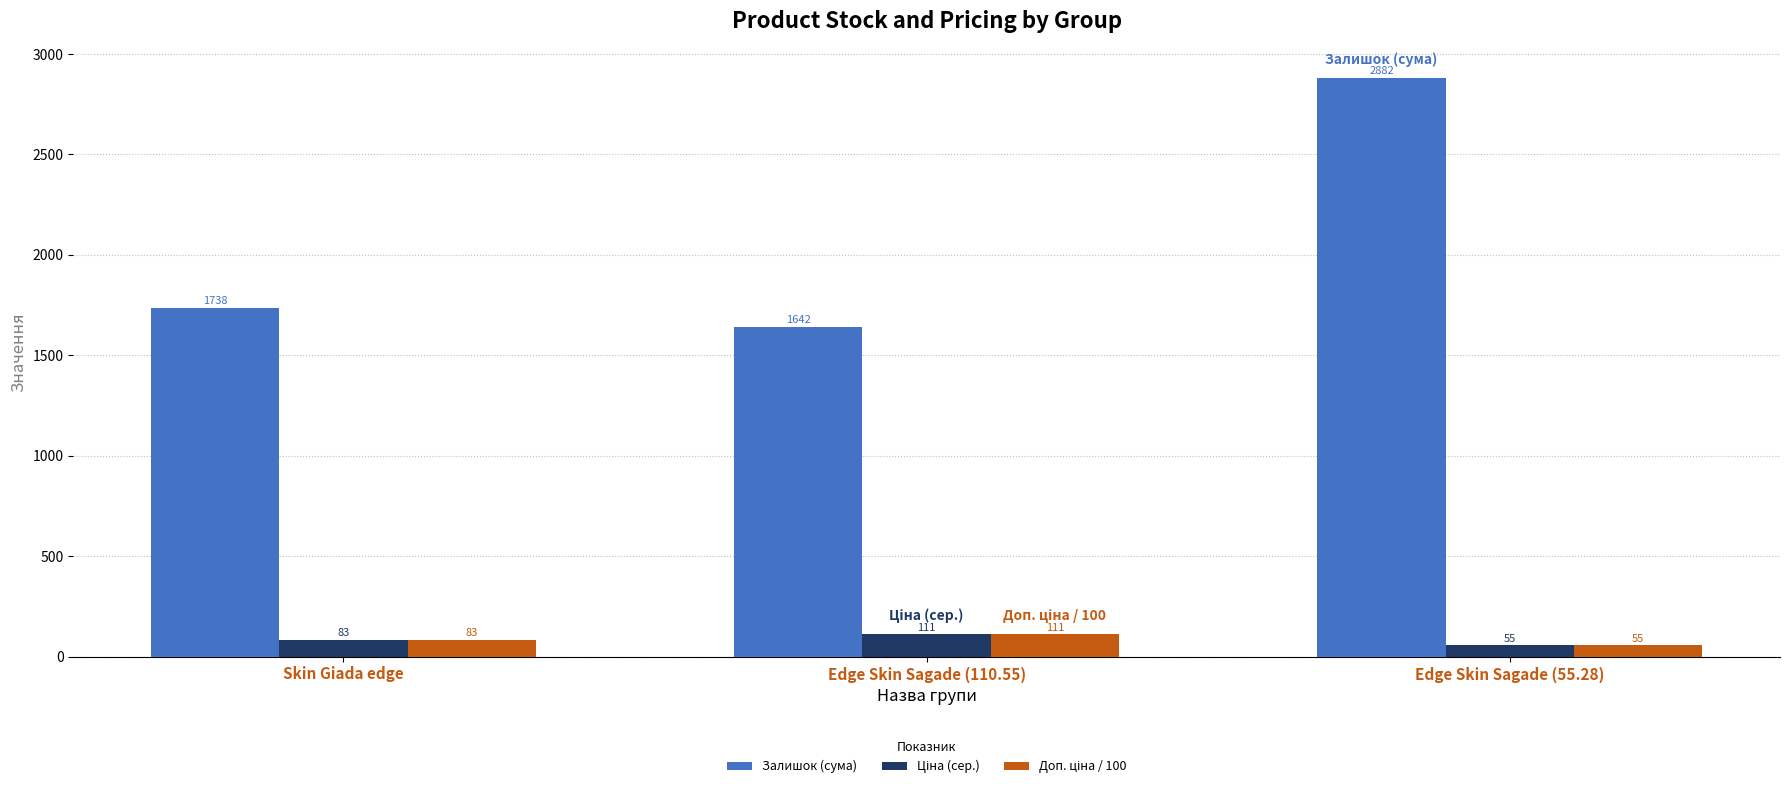

Which series changed the most between Skin Giada edge and Edge Skin Sagade (55.28)?

Залишок (сума)